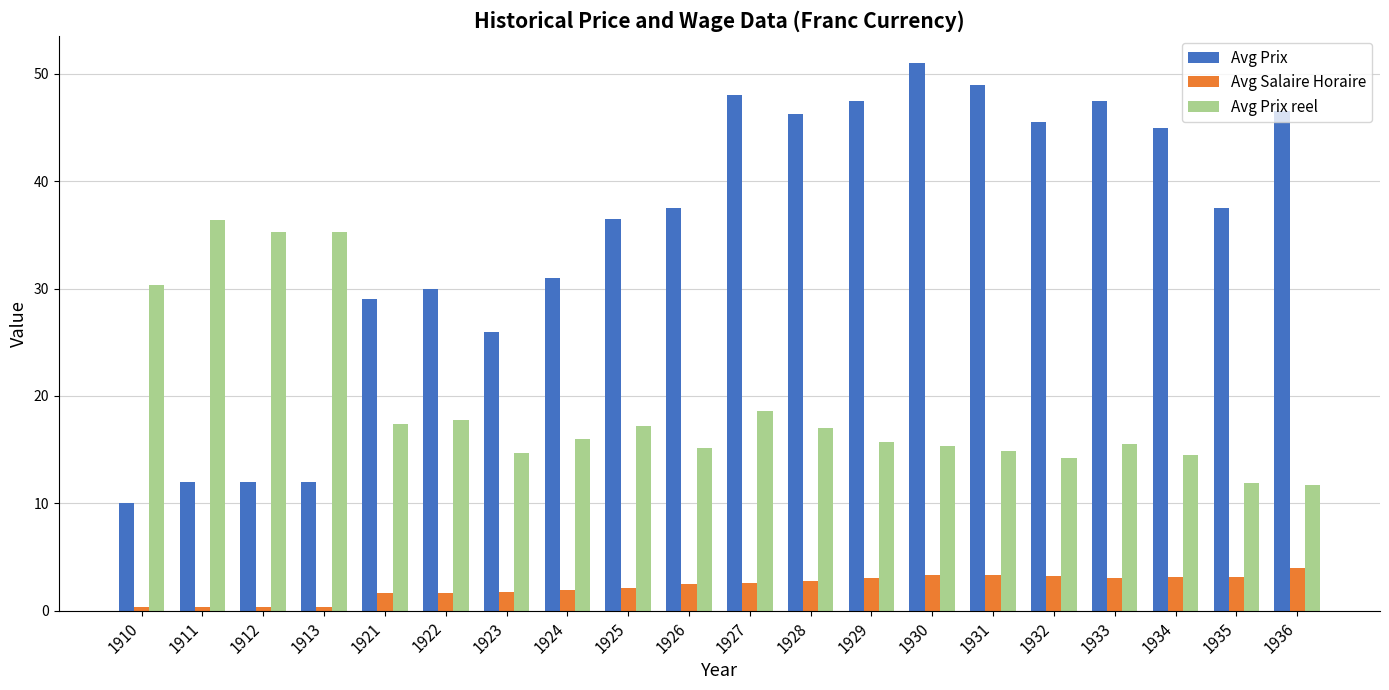

Which series has the largest total across all categories?

Avg Prix